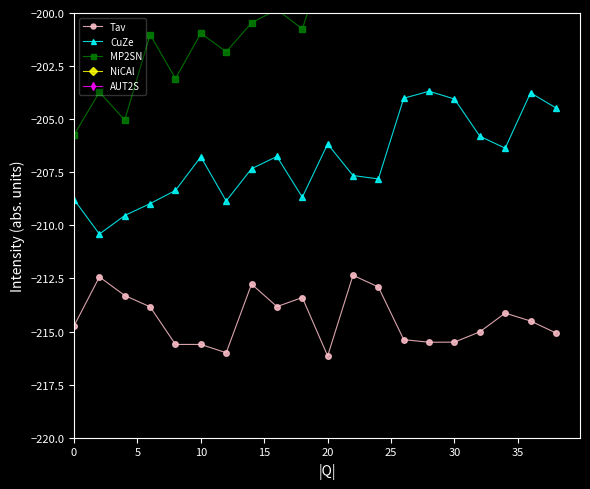

What is the maximum value for CuZe?

-203.7